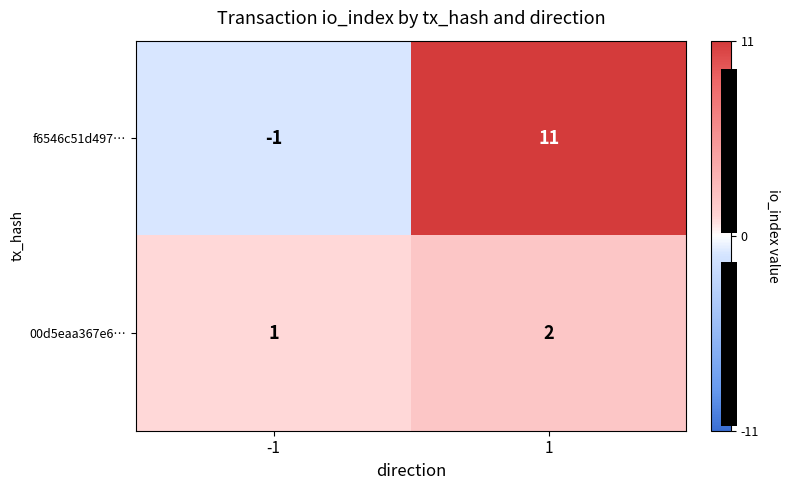

Reading left to right, what are all the values shown in this chart?

f6546c51d497…: -1=-1	1=11
00d5eaa367e6…: -1=1	1=2